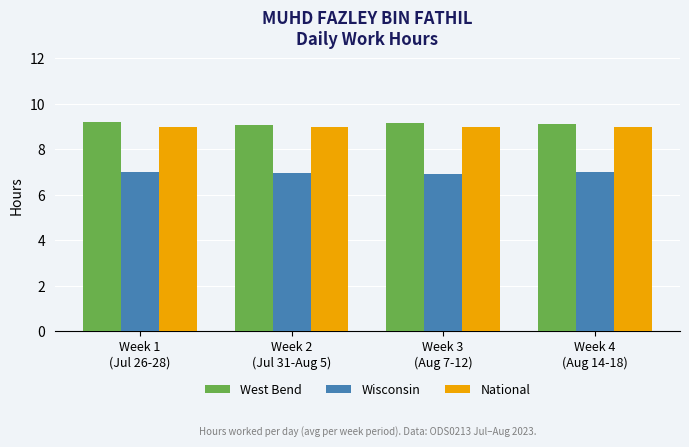

What is the sum of all National values?

36.0